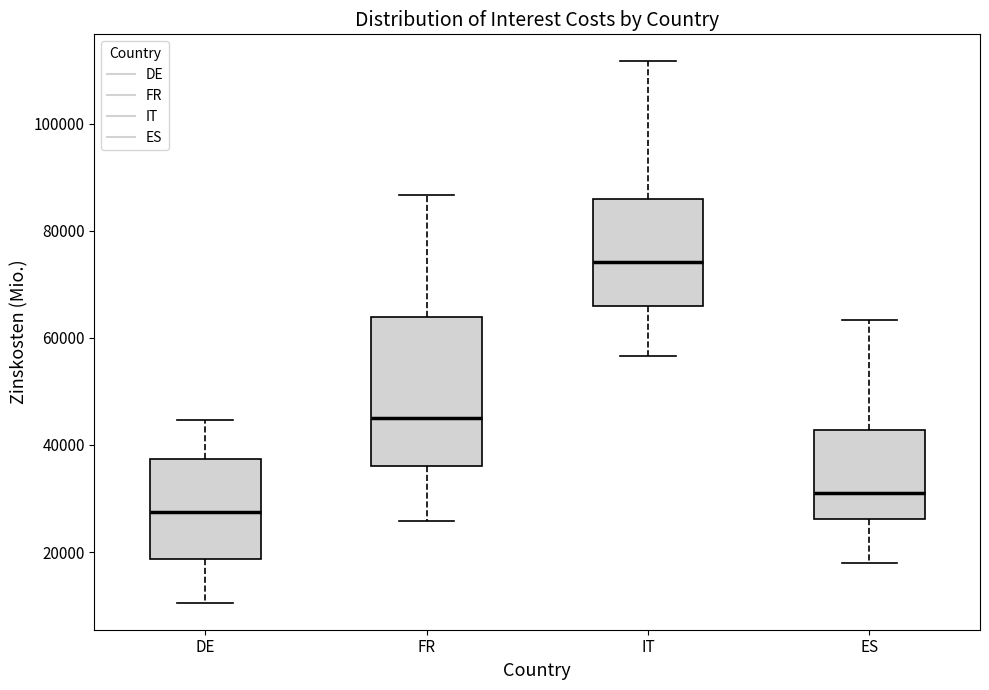

Where does the median line of the box for DE sit on the y-axis? The values are not printed on the chart, so give them approximately, as read against the axis.

28000